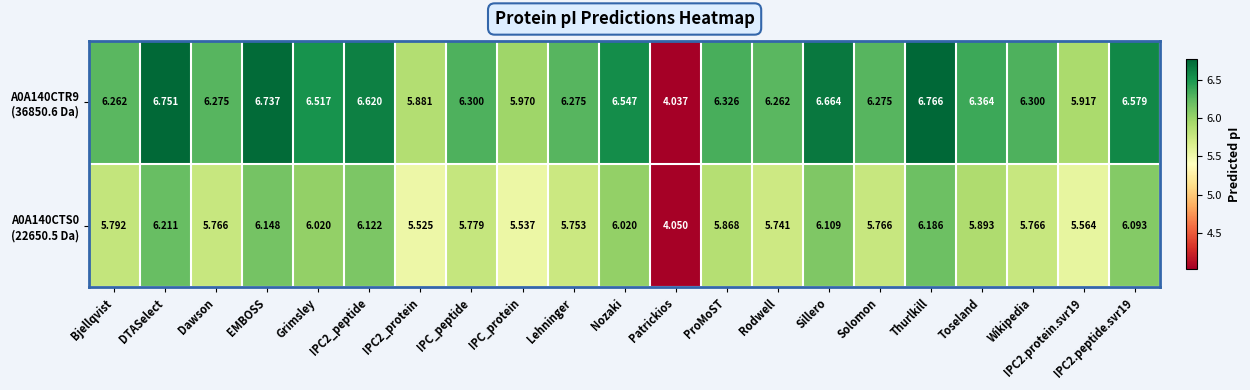

At which category does the chart reach its minimum across all series?

Patrickios